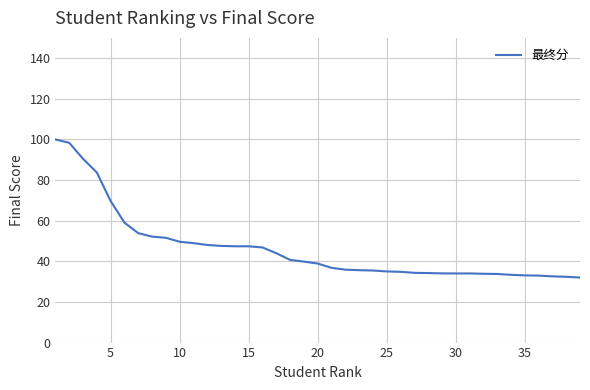

What is the difference between the maximum and minimum values?

68.0